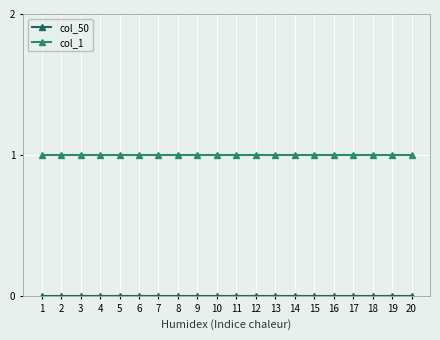

The value of col_1 at 11 is 1. True or false?

True